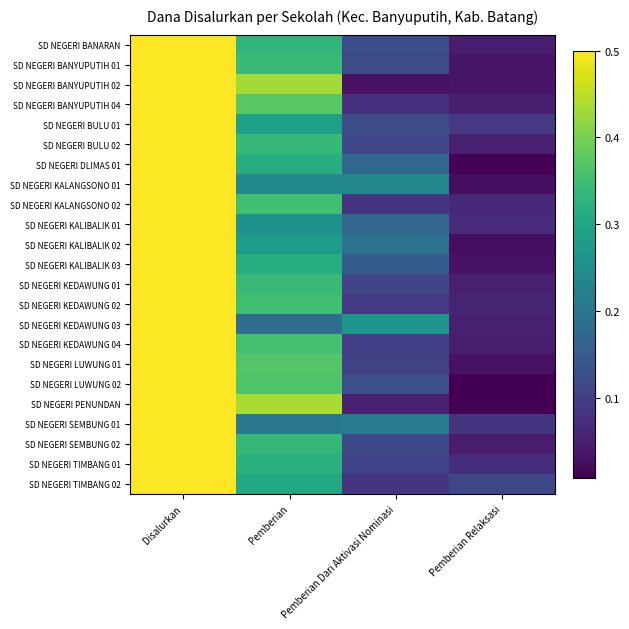

Rank the series at Disalurkan from lowest to highest value.

SD NEGERI BANARAN, SD NEGERI BANYUPUTIH 01, SD NEGERI BANYUPUTIH 02, SD NEGERI BANYUPUTIH 04, SD NEGERI BULU 01, SD NEGERI BULU 02, SD NEGERI DLIMAS 01, SD NEGERI KALANGSONO 01, SD NEGERI KALANGSONO 02, SD NEGERI KALIBALIK 01, SD NEGERI KALIBALIK 02, SD NEGERI KALIBALIK 03, SD NEGERI KEDAWUNG 01, SD NEGERI KEDAWUNG 02, SD NEGERI KEDAWUNG 03, SD NEGERI KEDAWUNG 04, SD NEGERI LUWUNG 01, SD NEGERI LUWUNG 02, SD NEGERI PENUNDAN, SD NEGERI SEMBUNG 01, SD NEGERI SEMBUNG 02, SD NEGERI TIMBANG 01, SD NEGERI TIMBANG 02